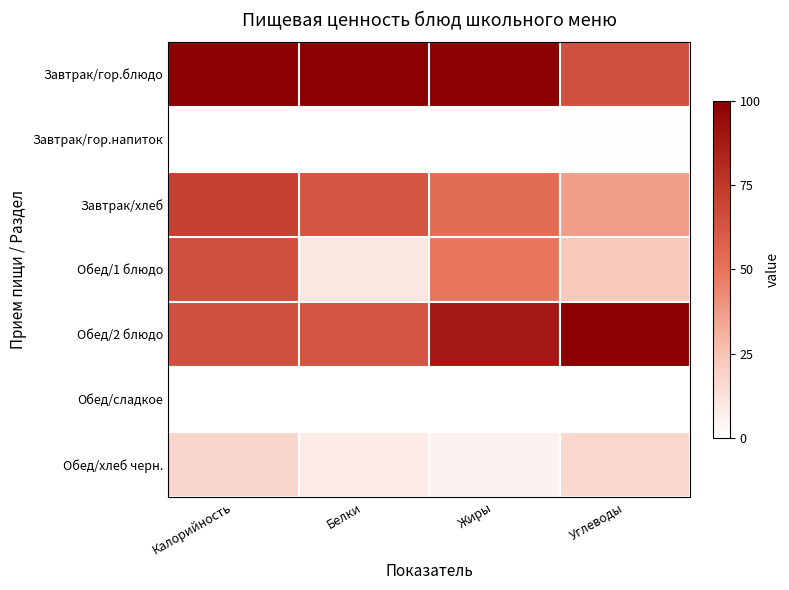

Reading left to right, transcribe all the data shown in this chart.

Завтрак/гор.блюдо: Калорийность=100.0	Белки=100.0	Жиры=100.0	Углеводы=64.2
Завтрак/гор.напиток: Калорийность=0.0	Белки=0.0	Жиры=0.0	Углеводы=1.2
Завтрак/хлеб: Калорийность=71.2	Белки=62.9	Жиры=52.9	Углеводы=36.4
Обед/1 блюдо: Калорийность=65.6	Белки=10.5	Жиры=48.6	Углеводы=22.9
Обед/2 блюдо: Калорийность=64.5	Белки=63.0	Жиры=88.5	Углеводы=100.0
Обед/сладкое: Калорийность=0.0	Белки=0.0	Жиры=0.0	Углеводы=0.0
Обед/хлеб черн.: Калорийность=17.5	Белки=8.5	Жиры=5.4	Углеводы=16.4